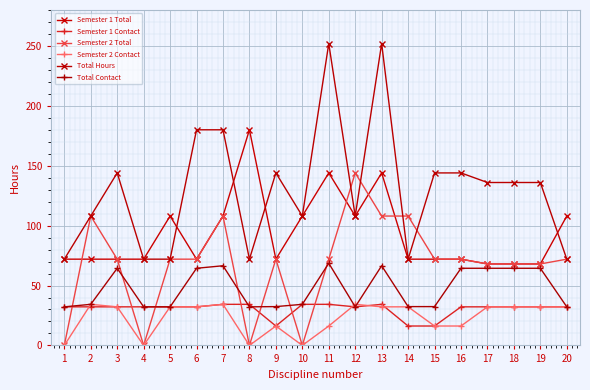

What is the highest value of the Semester 2 Total series?

144.0